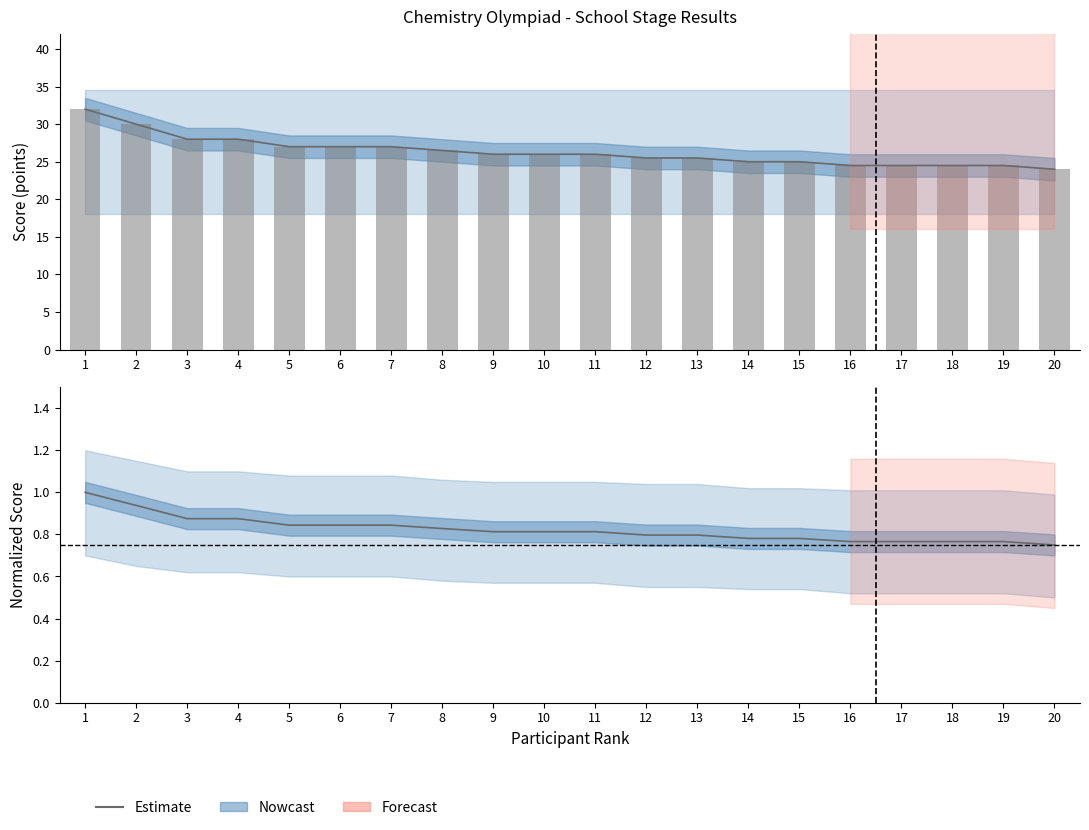

Reading left to right, what are all the values shown in this chart?

32.0	30.0	28.0	28.0	27.0	27.0	27.0	26.5	26.0	26.0	26.0	25.5	25.5	25.0	25.0	24.5	24.5	24.5	24.5	24.0